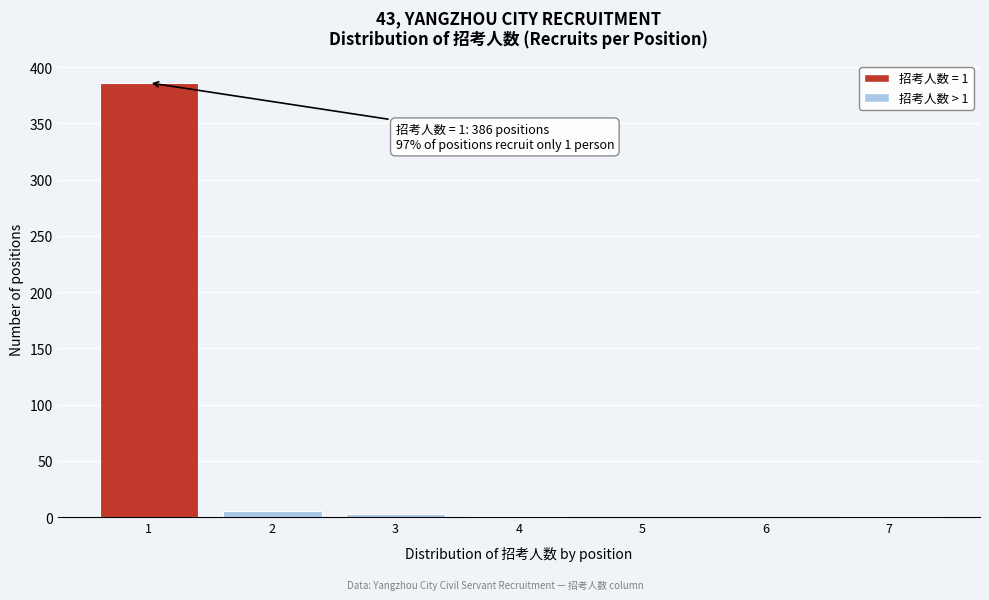

What is the sum of all values?

396